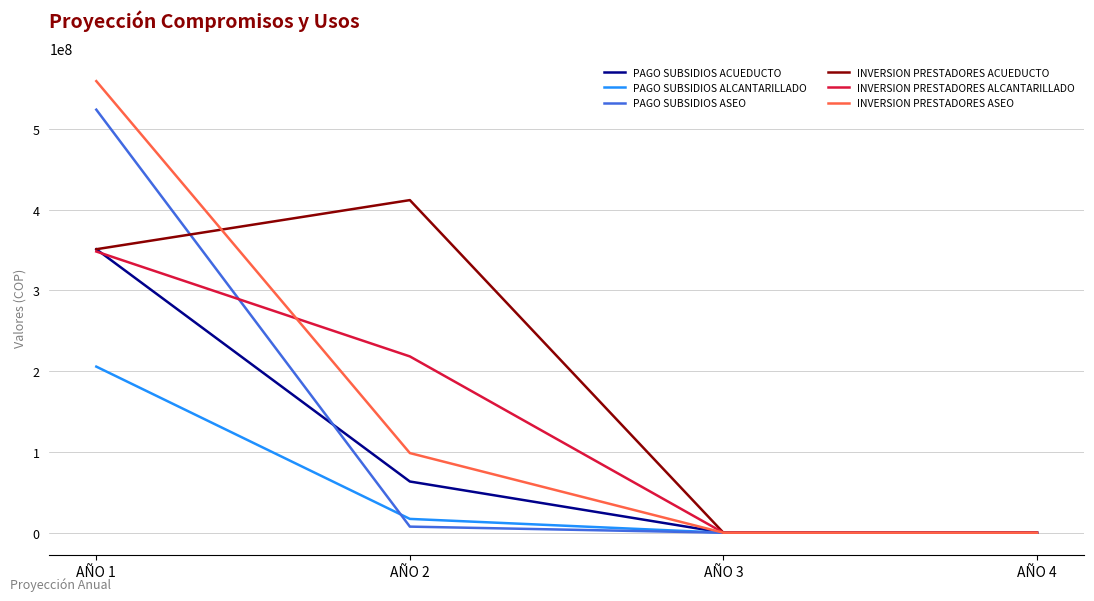

Is this an area chart (filled region under the line)?

No